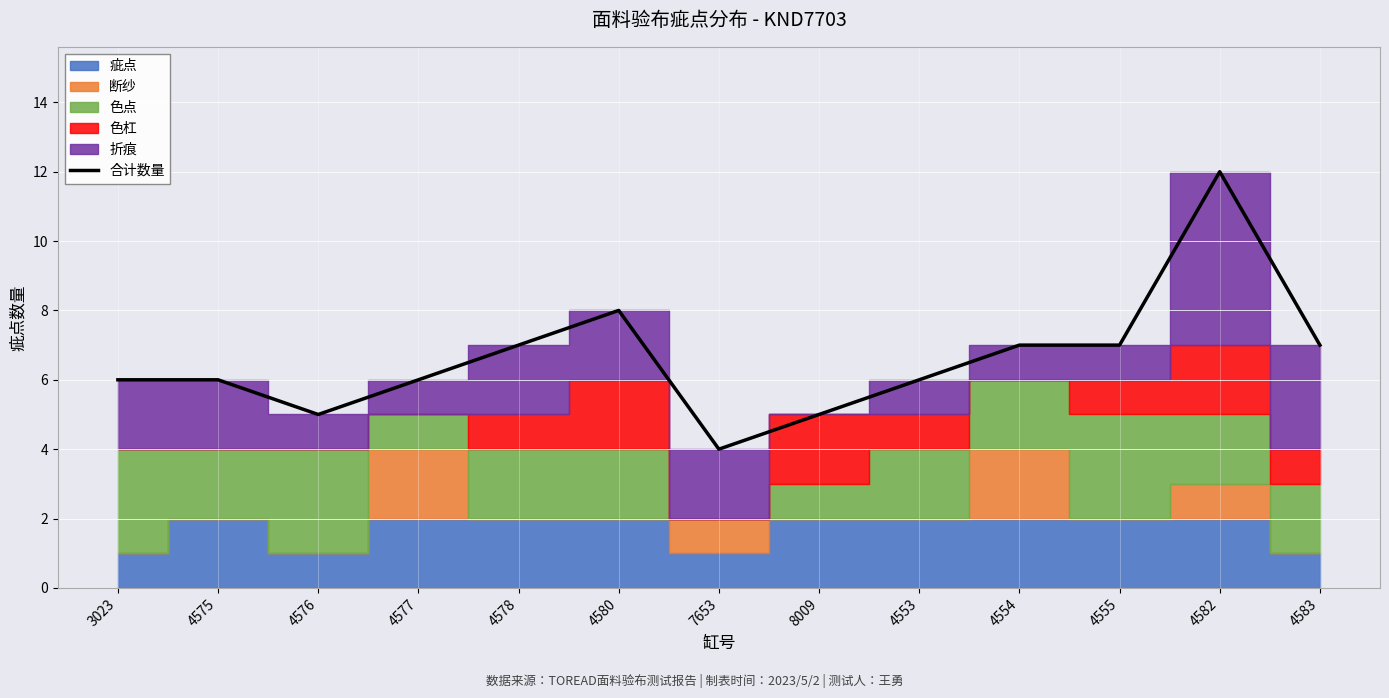

How many data points are less than 6?

3